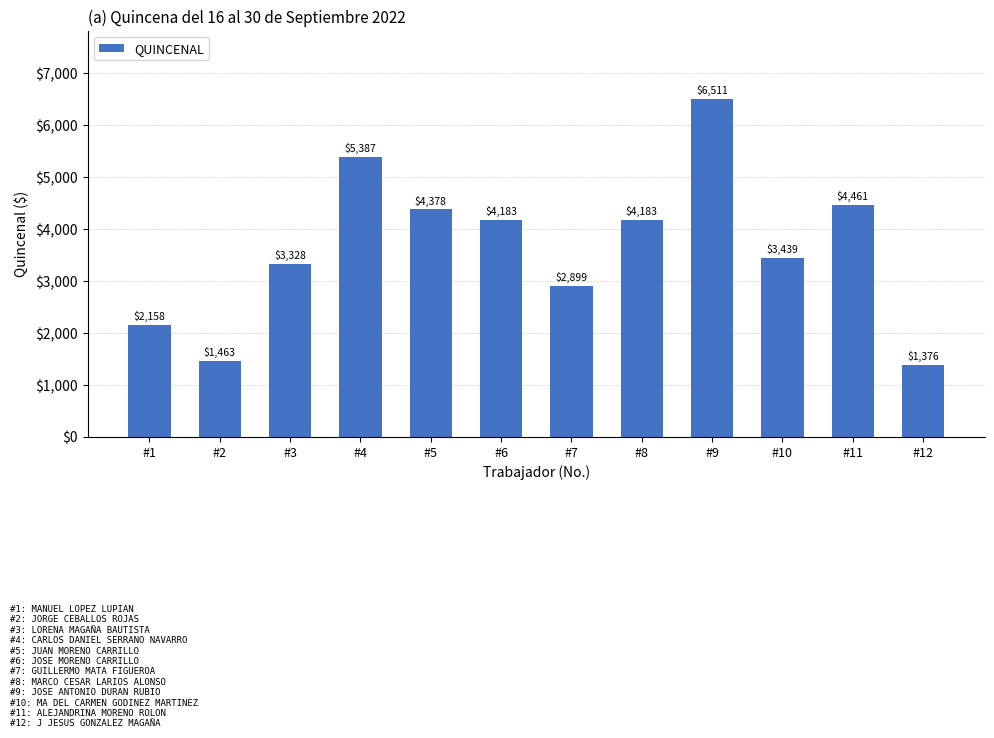

What is the difference between the values at #10 and #3?

111.5